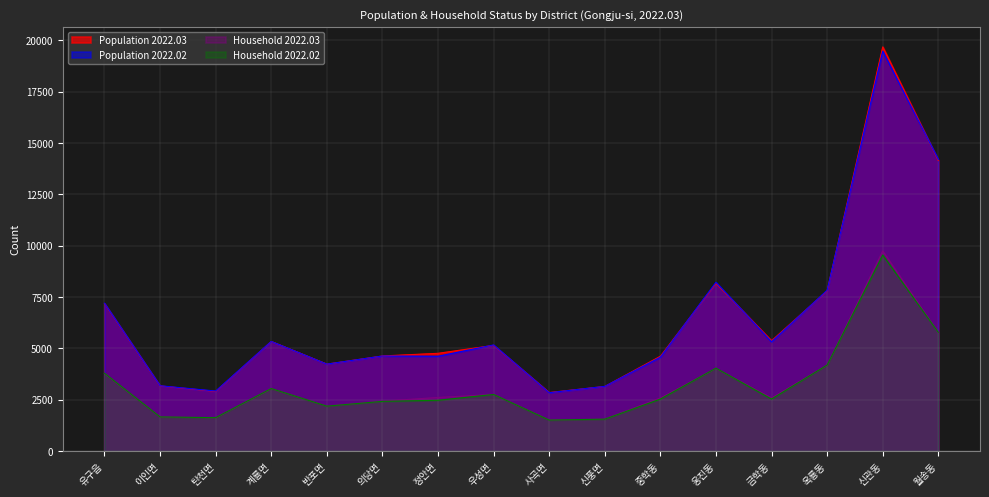

Which series has the widest spread of values?

Population 2022.03